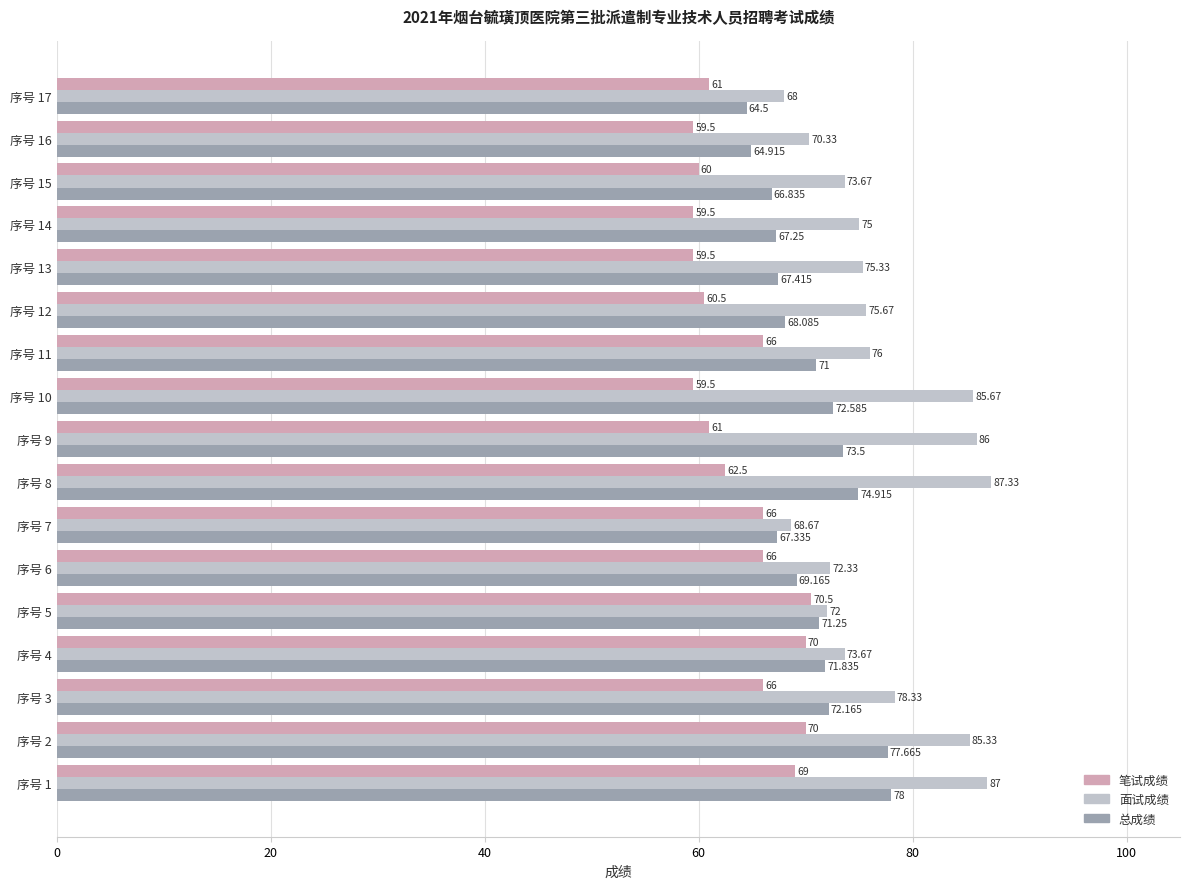

Rank the series at 序号 6 from lowest to highest value.

笔试成绩, 总成绩, 面试成绩